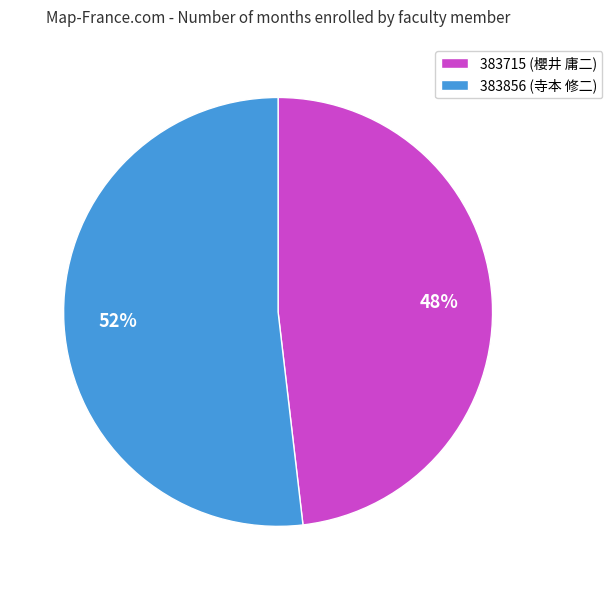

To the nearest percent, what portion does 383715 (櫻井 庸二) represent?

48%